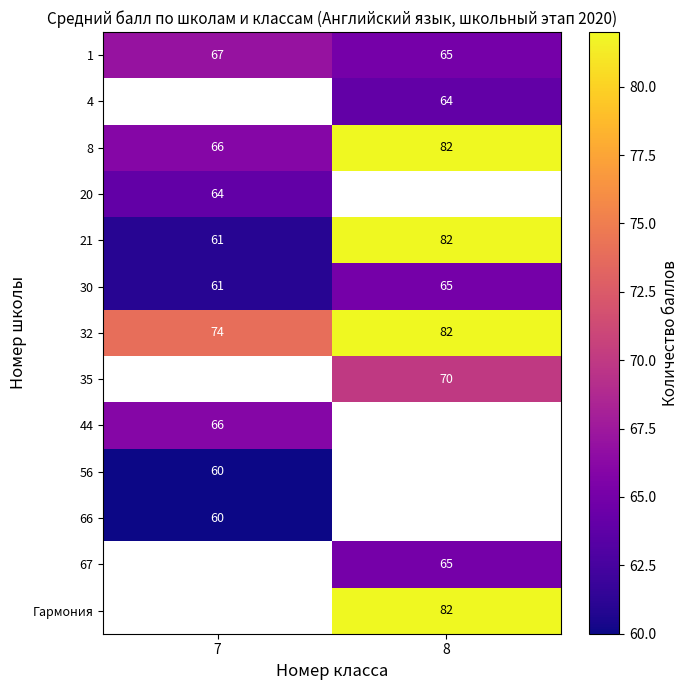

Is it true that 1 equals 17 at 8?

False